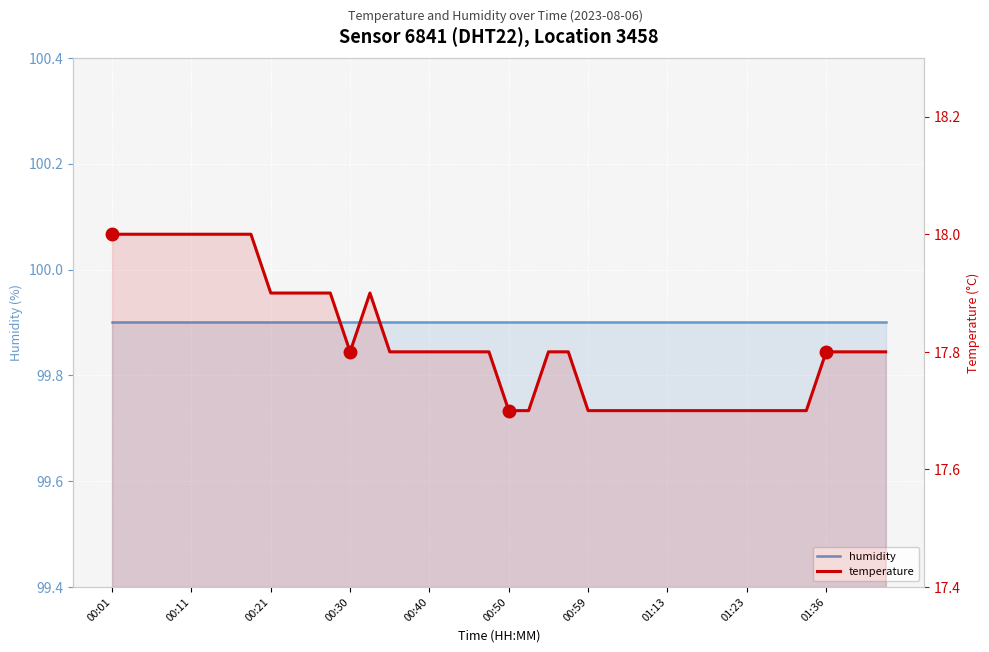

At how many categories does at least one series exceed 95?

40